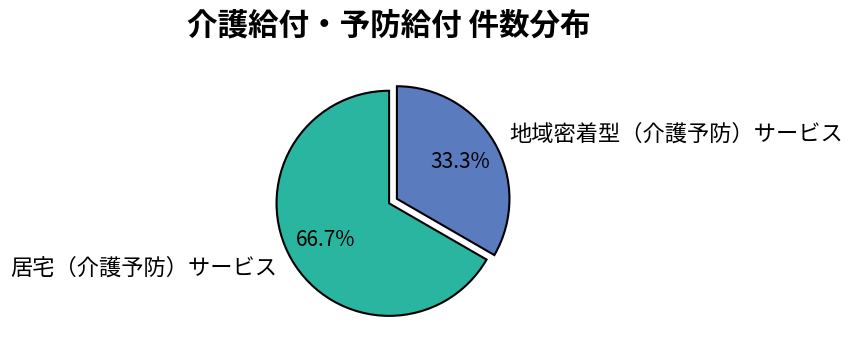

Rank the categories by value from lowest to highest.

地域密着型（介護予防）サービス, 居宅（介護予防）サービス